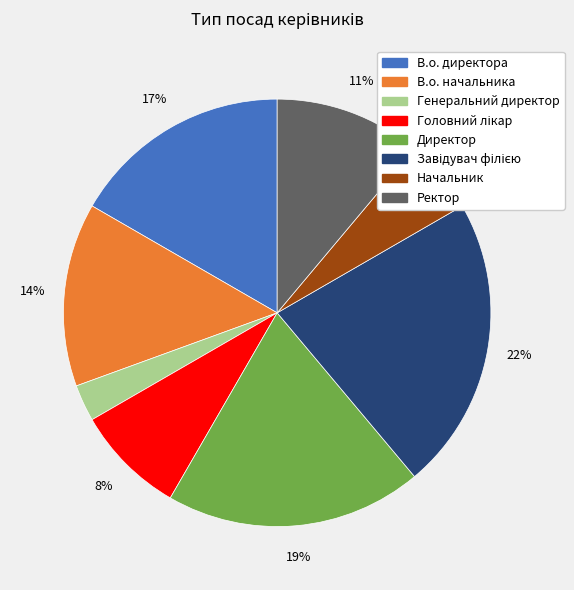

To the nearest percent, what is the combined percentage of Ректор and Генеральний директор?

14%